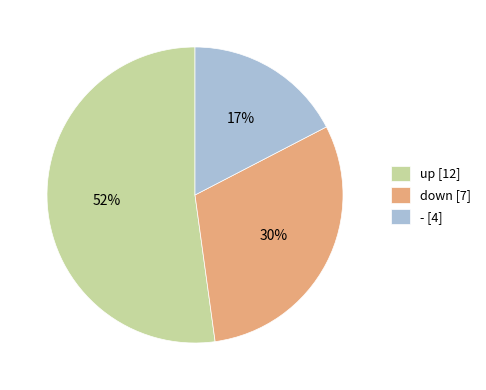

What is the smallest slice in the pie chart?

-